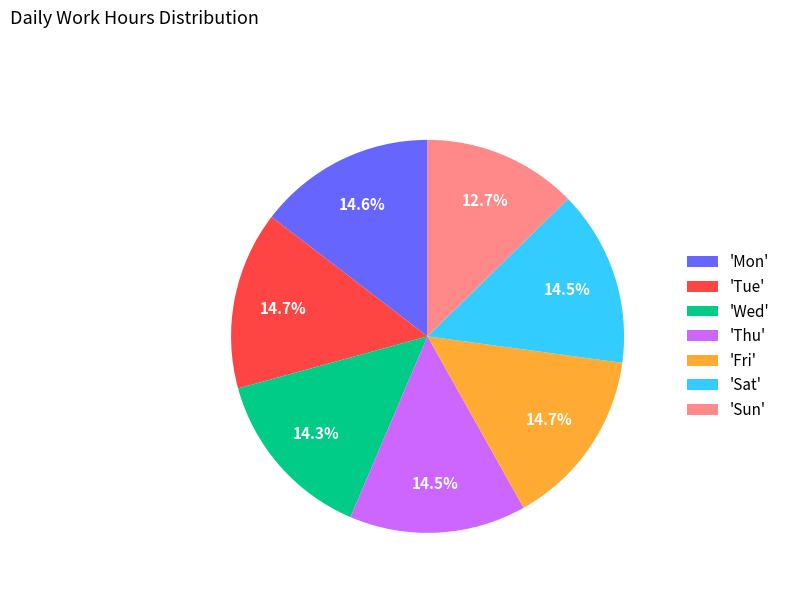

Combined, do 'Wed' and 'Tue' account for over 50%?

No